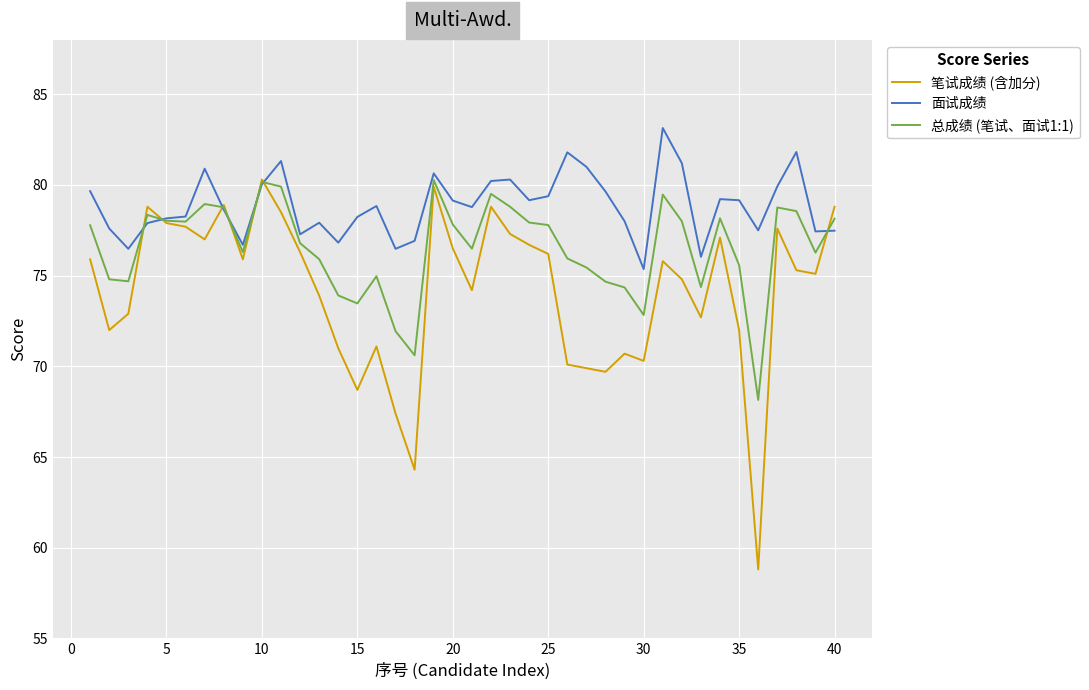

What are all the series names shown in the legend?

笔试成绩 (含加分), 面试成绩, 总成绩 (笔试、面试1:1)